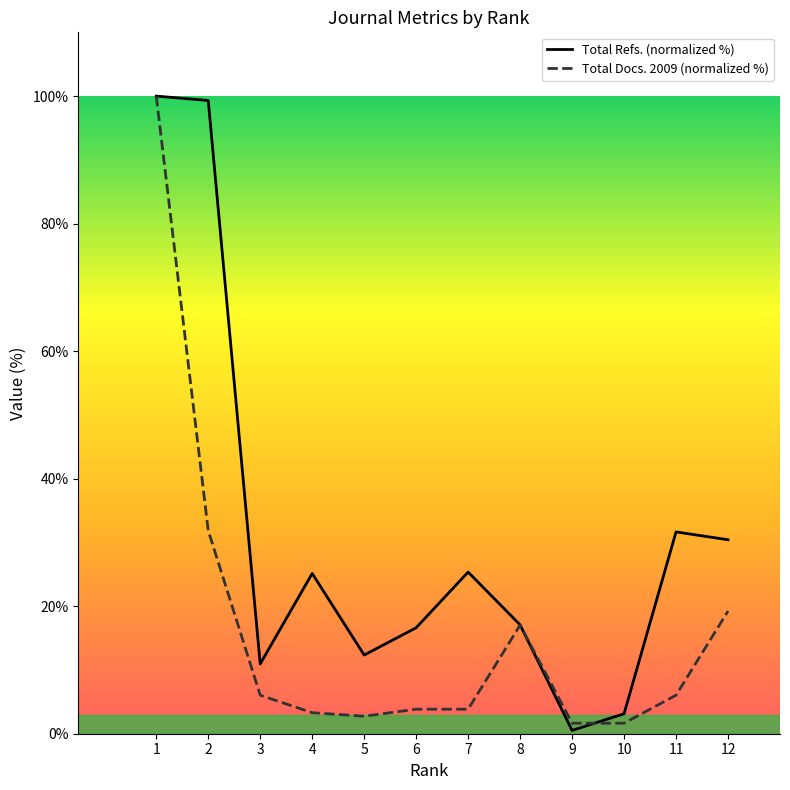

Reading left to right, what are all the values shown in this chart?

Total Refs. (normalized %): 100.0	99.3	10.9	25.1	12.3	16.6	25.4	17.1	0.5	3.1	31.6	30.4
Total Docs. 2009 (normalized %): 100.0	31.9	6.0	3.3	2.7	3.8	3.8	17.0	1.6	1.6	6.0	19.2